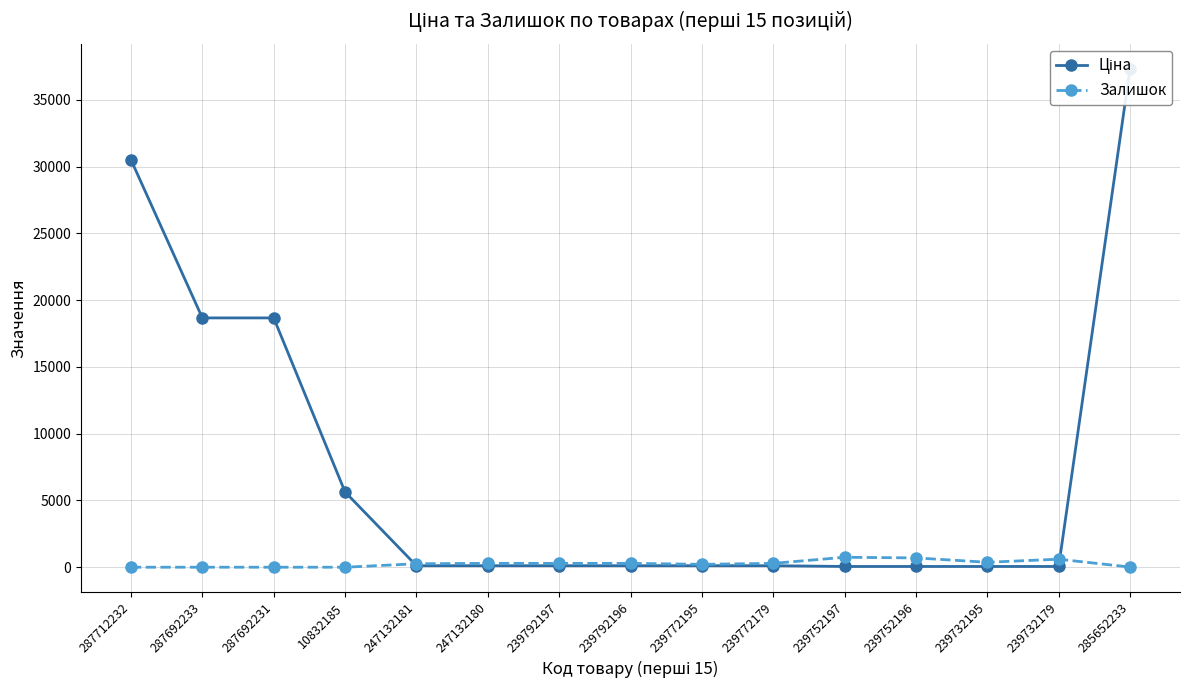

At 247132181, list the series in order from largest to smallest.

Залишок, Ціна